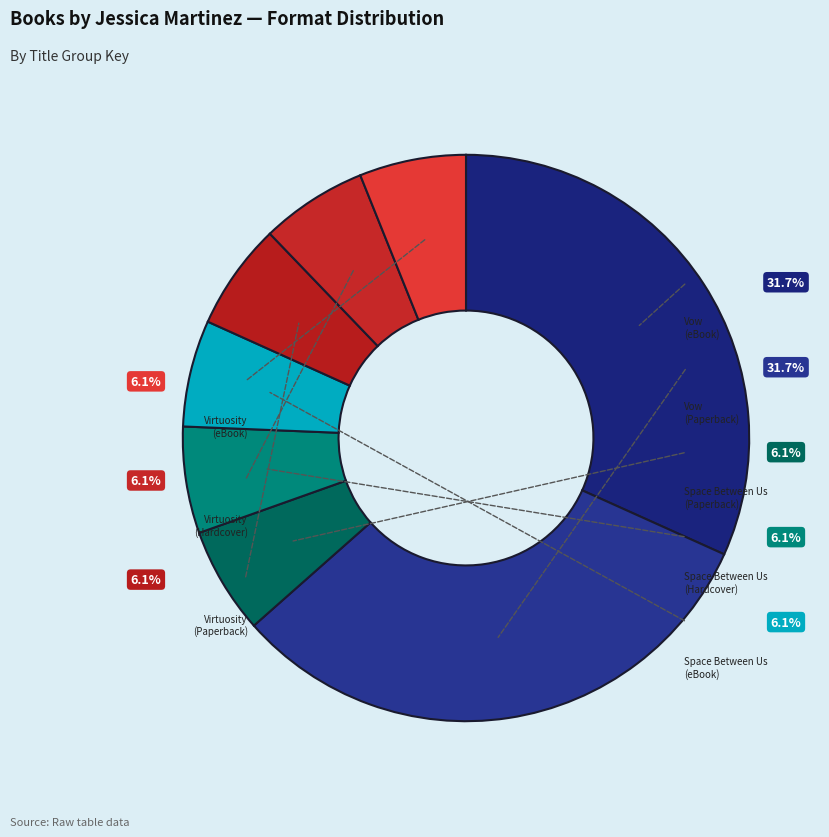

To the nearest percent, what portion does Vow (Paperback) represent?

32%